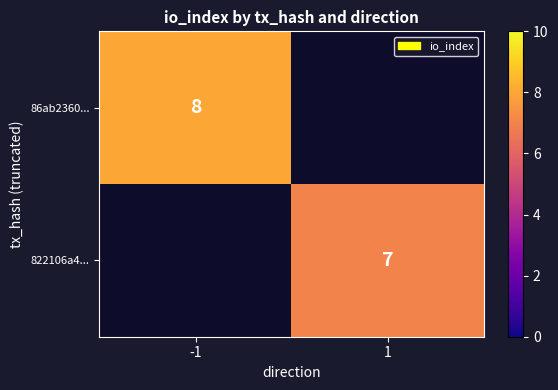

Is it true that 86ab2360... equals 8 at -1?

True